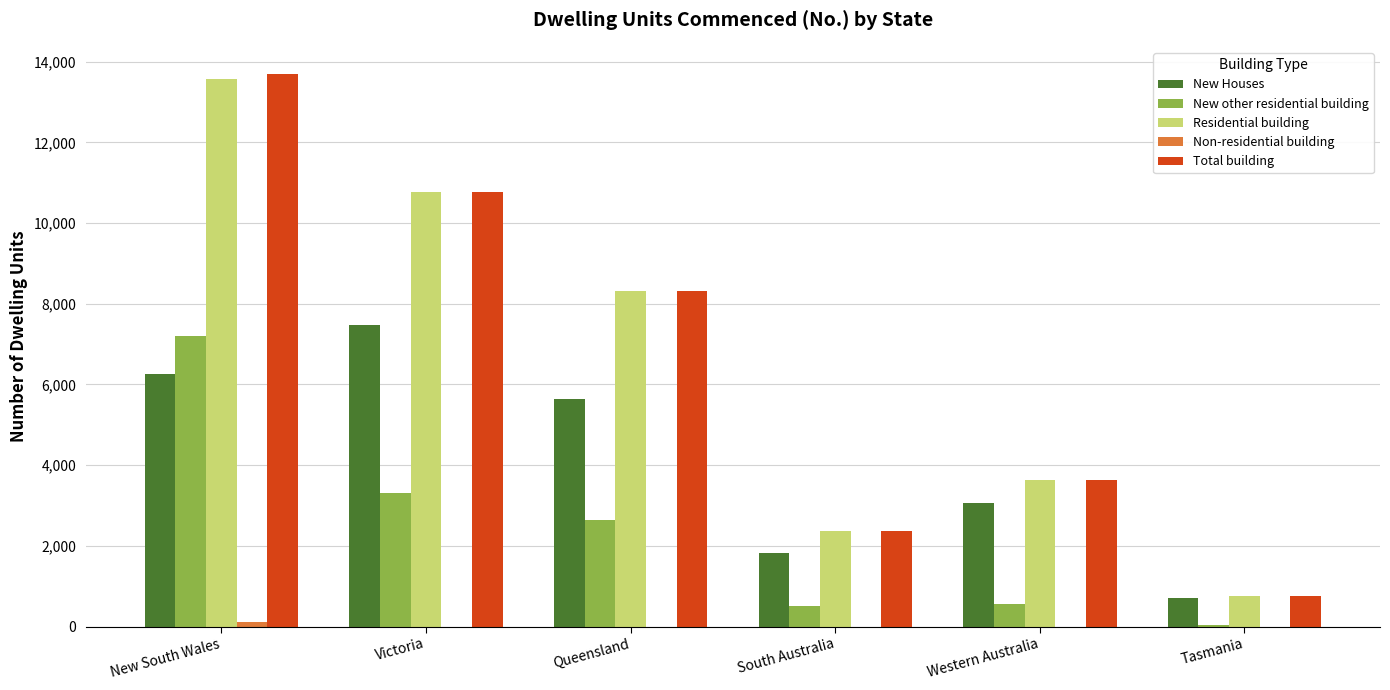

What value does the Residential building series have at Queensland, to the nearest 100?

8300